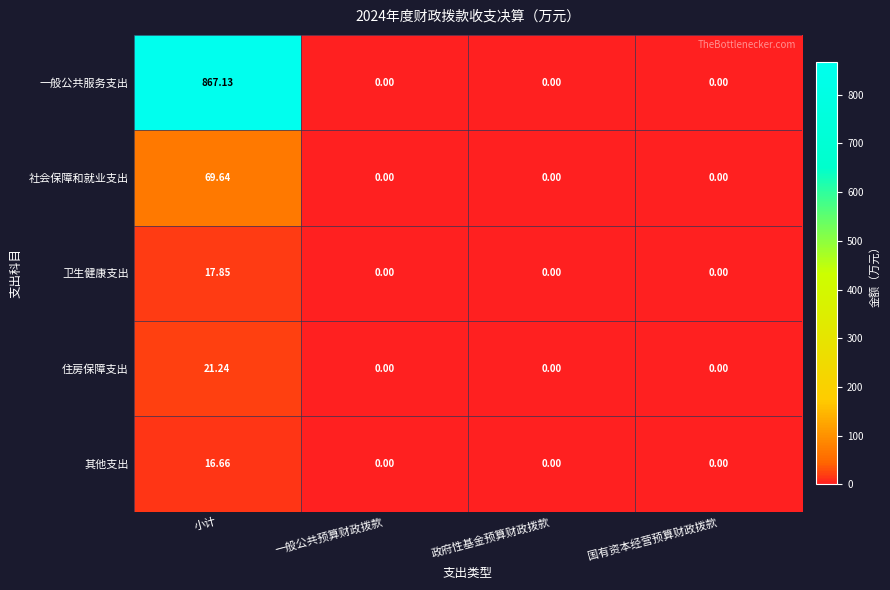

Which series has the largest range (max minus min)?

一般公共服务支出